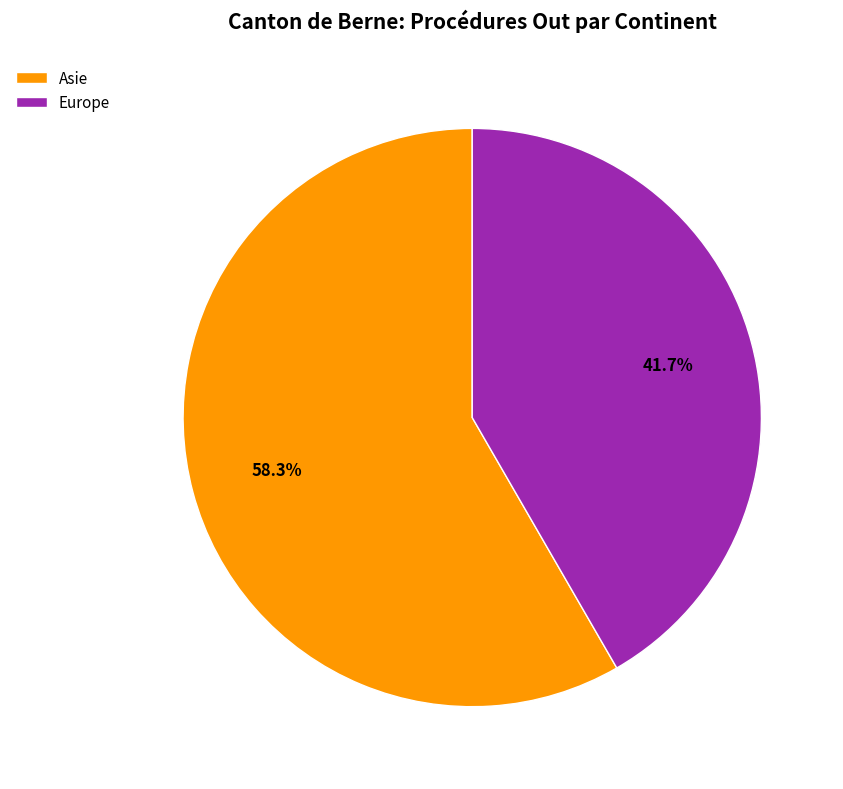

To the nearest percent, what is the difference between the largest and smallest slice percentages?

17%